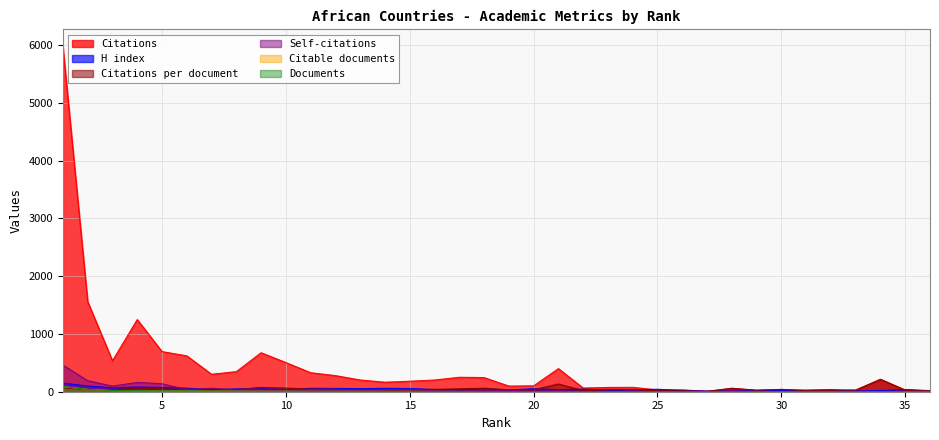

At which label is H index closest to 80?

4